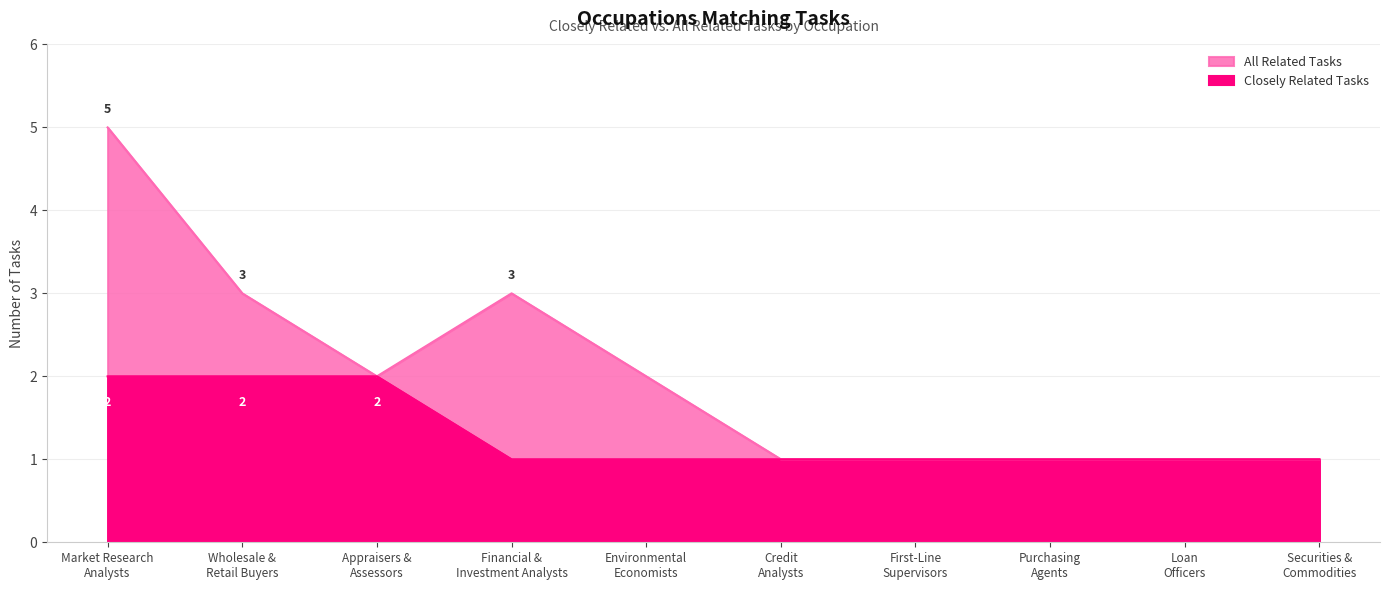

Count the number of data series in this chart.

2